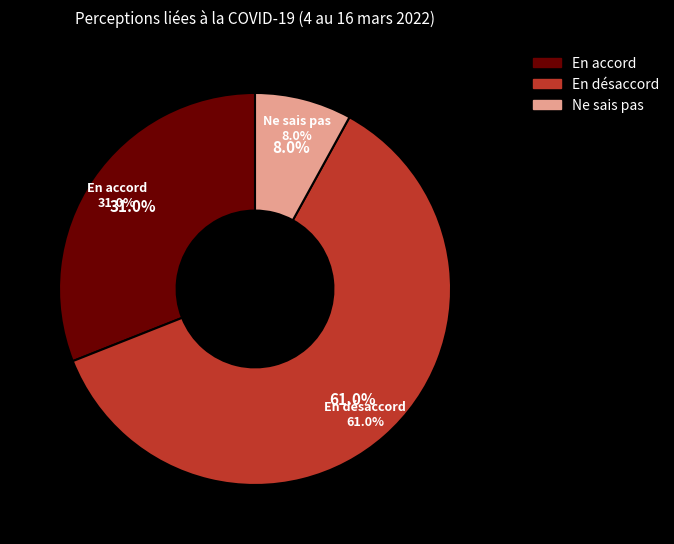

The A4_1r79 slice represents 11% of the pie. True or false?

False